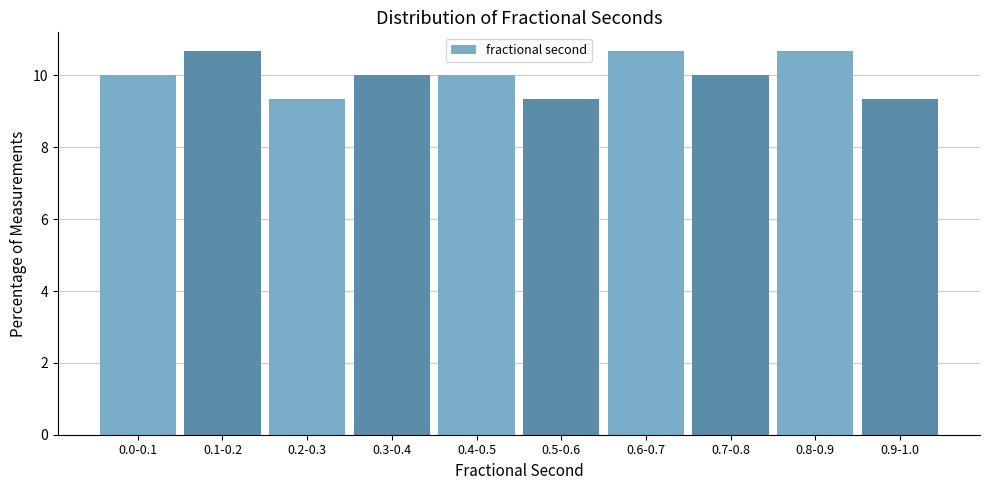

Reading right to left, what are all the values shown in this chart?

9.3	10.7	10.0	10.7	9.3	10.0	10.0	9.3	10.7	10.0